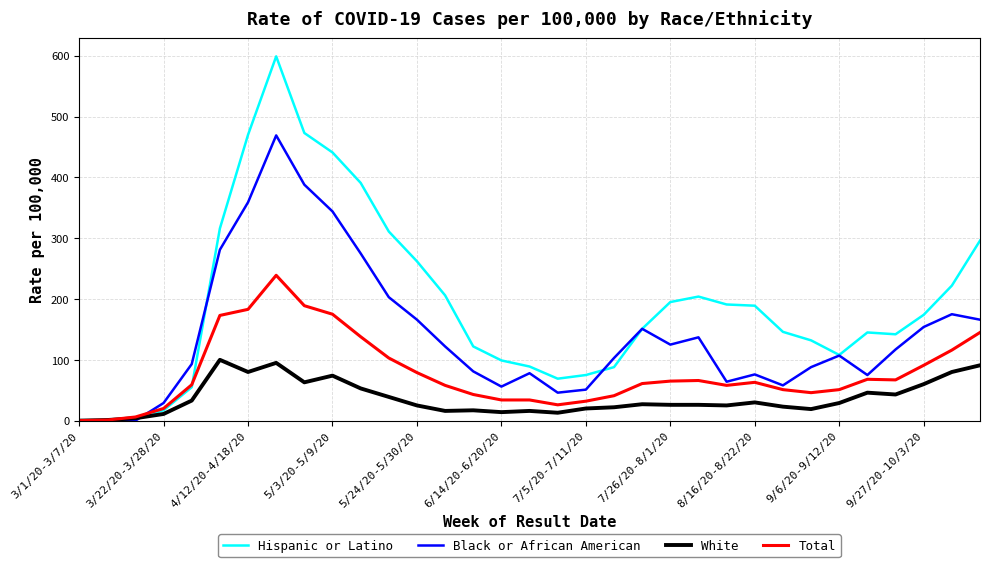

Which series has the largest total across all categories?

Hispanic or Latino